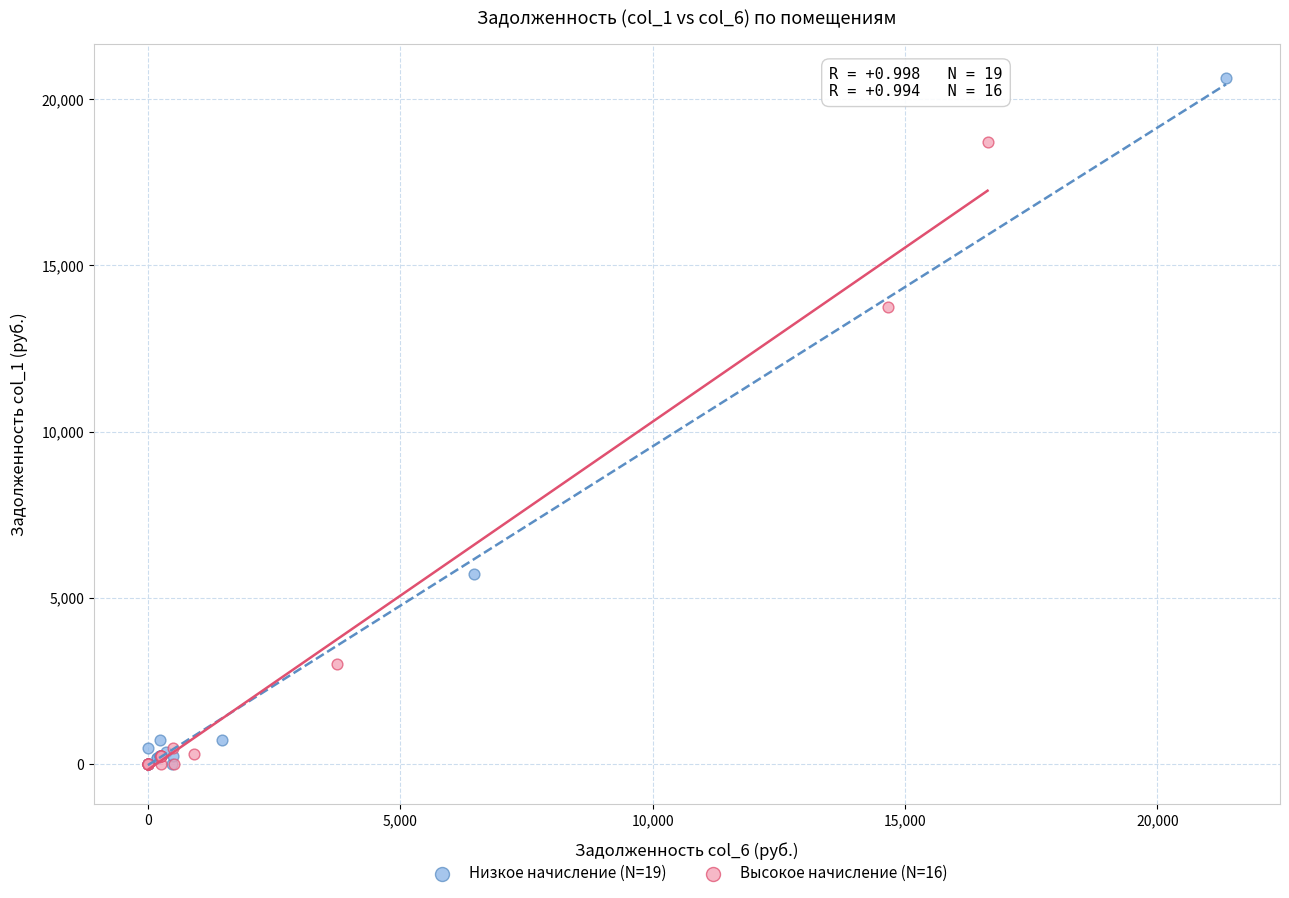

Which series contains the highest Y value?

Низкое начисление (N=19)